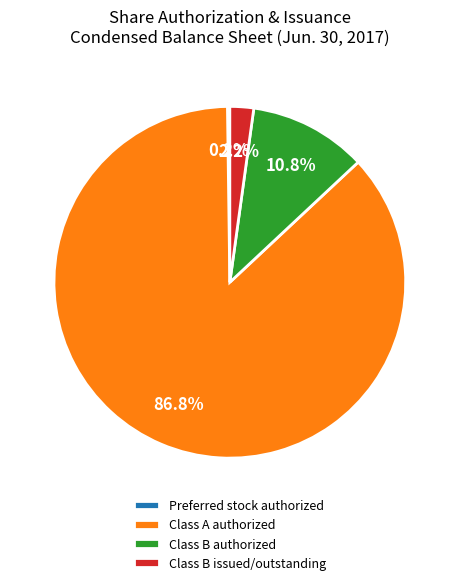

What is the majority slice?

Class A authorized